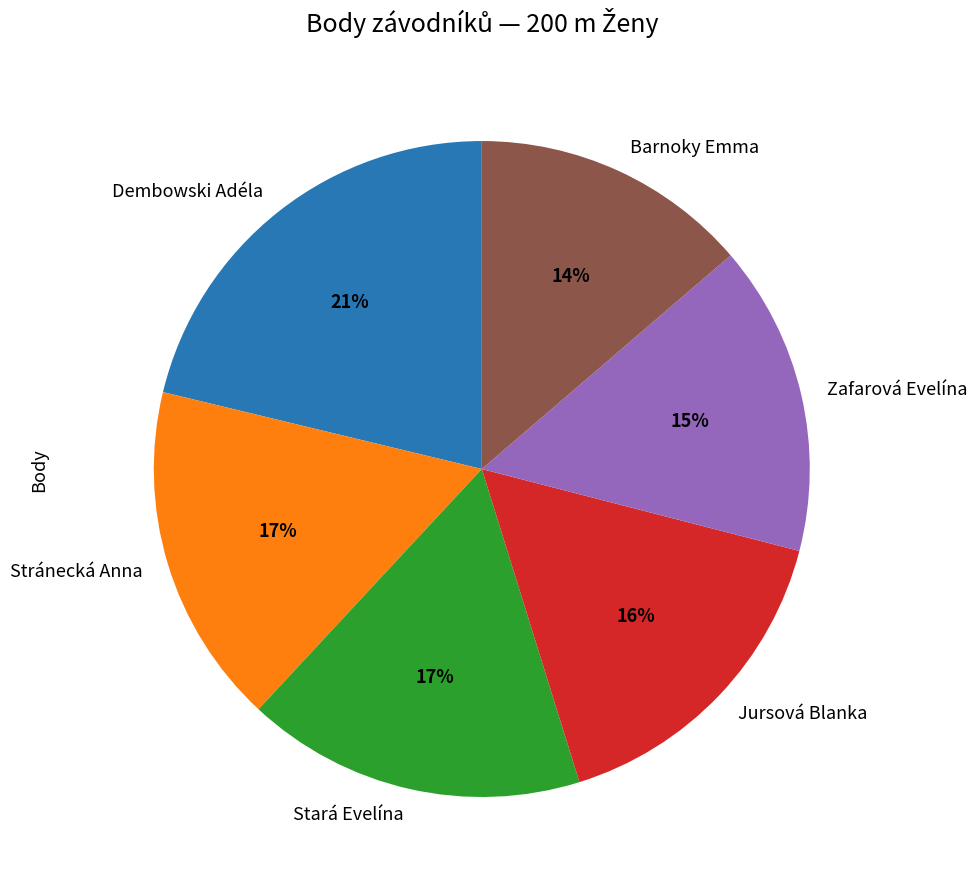

True or false: Barnoky Emma accounts for 5% of the total.

False